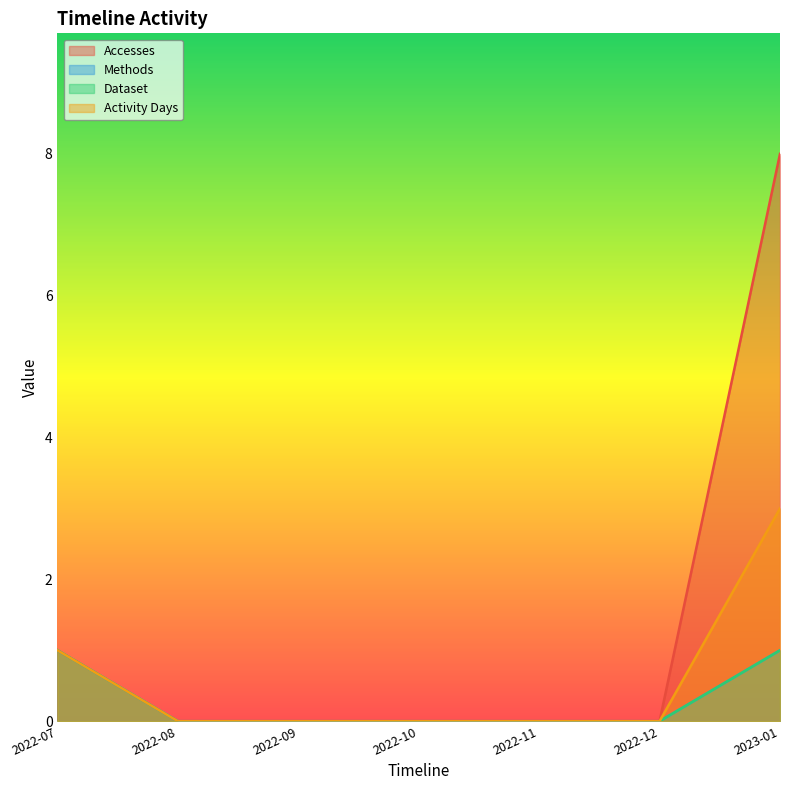

Which series has the largest total across all categories?

Accesses